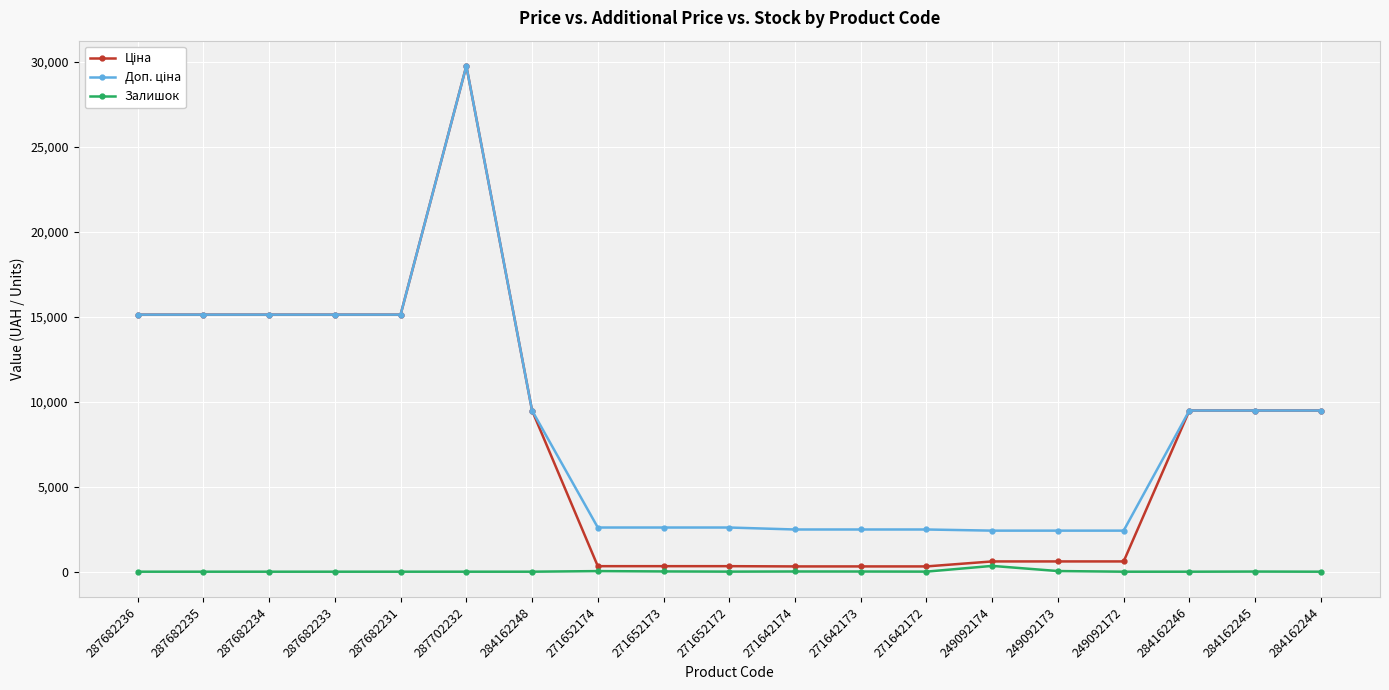

Does the chart have visible grid lines?

Yes